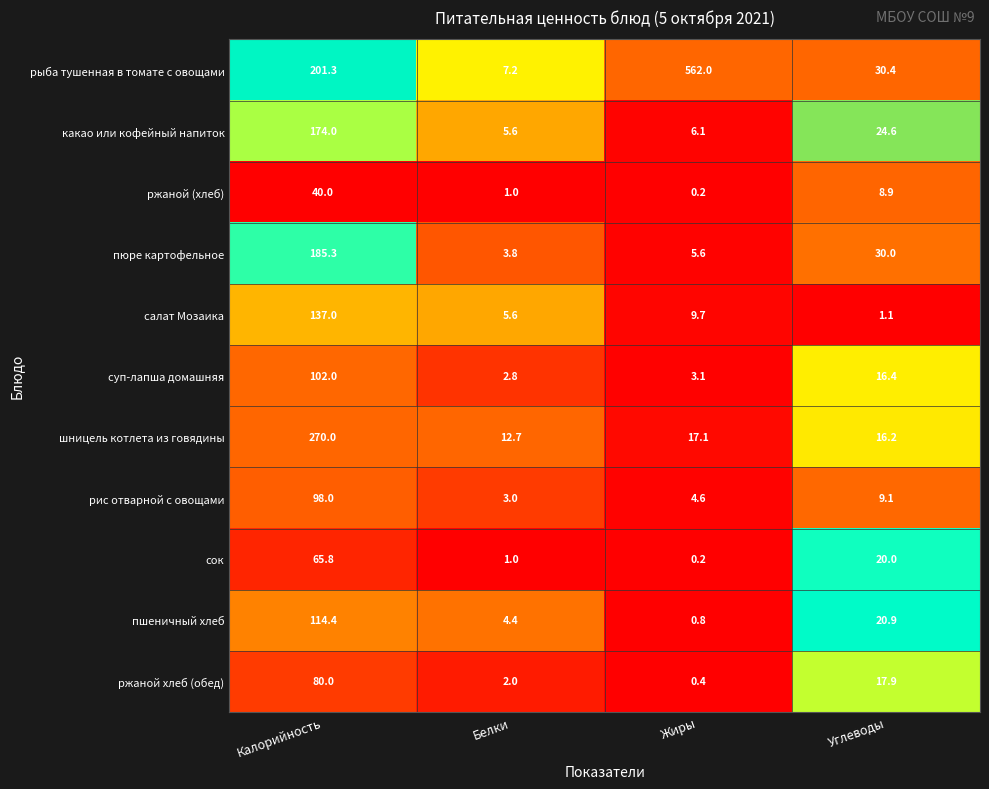

What is the average value of the салат Мозаика series?

38.4